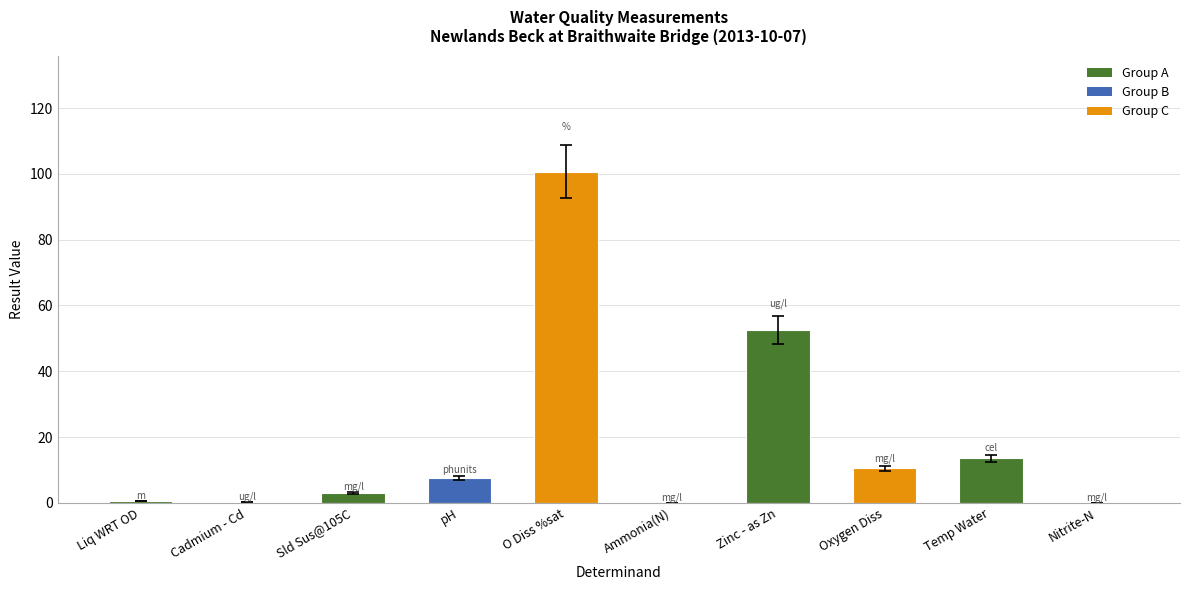

What is the change in value from Sld Sus@105C to pH?

+4.5